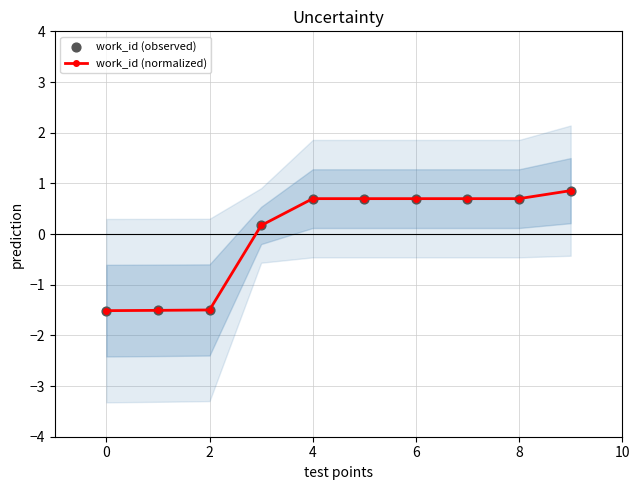

At which category is the sum across all series the highest?

9